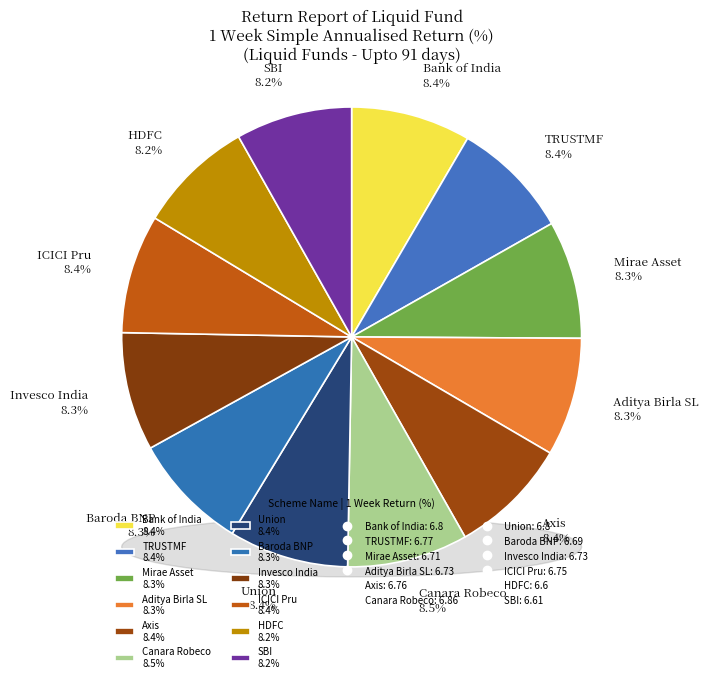

How many slices are in this pie chart?

12